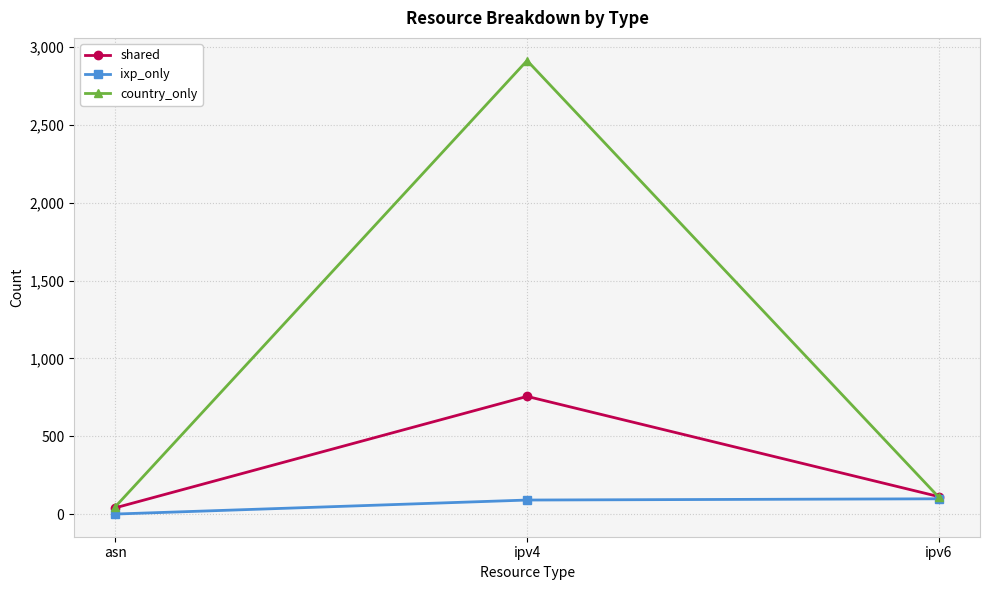

List the labels in order of shared value, largest first.

ipv4, ipv6, asn